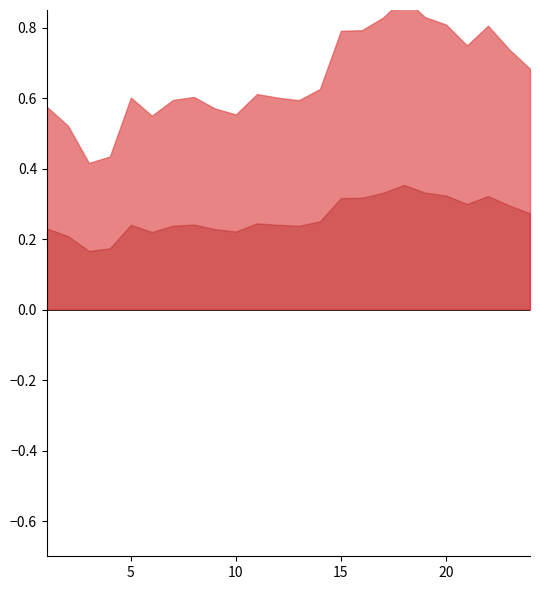

The CtlMean Min Temp series shows 5.3 at 16. True or false?

False